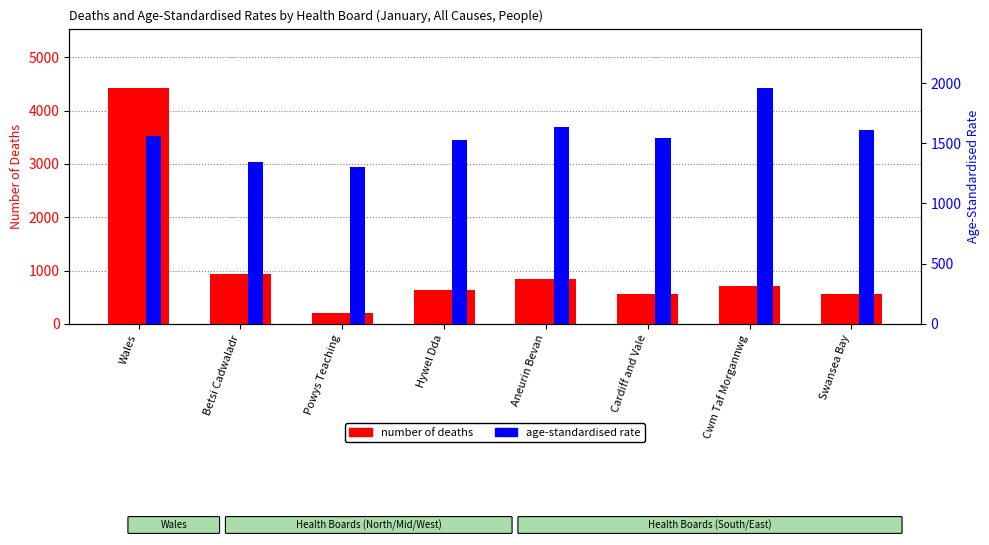

What is the lowest value of the Number of Deaths series?

202.0